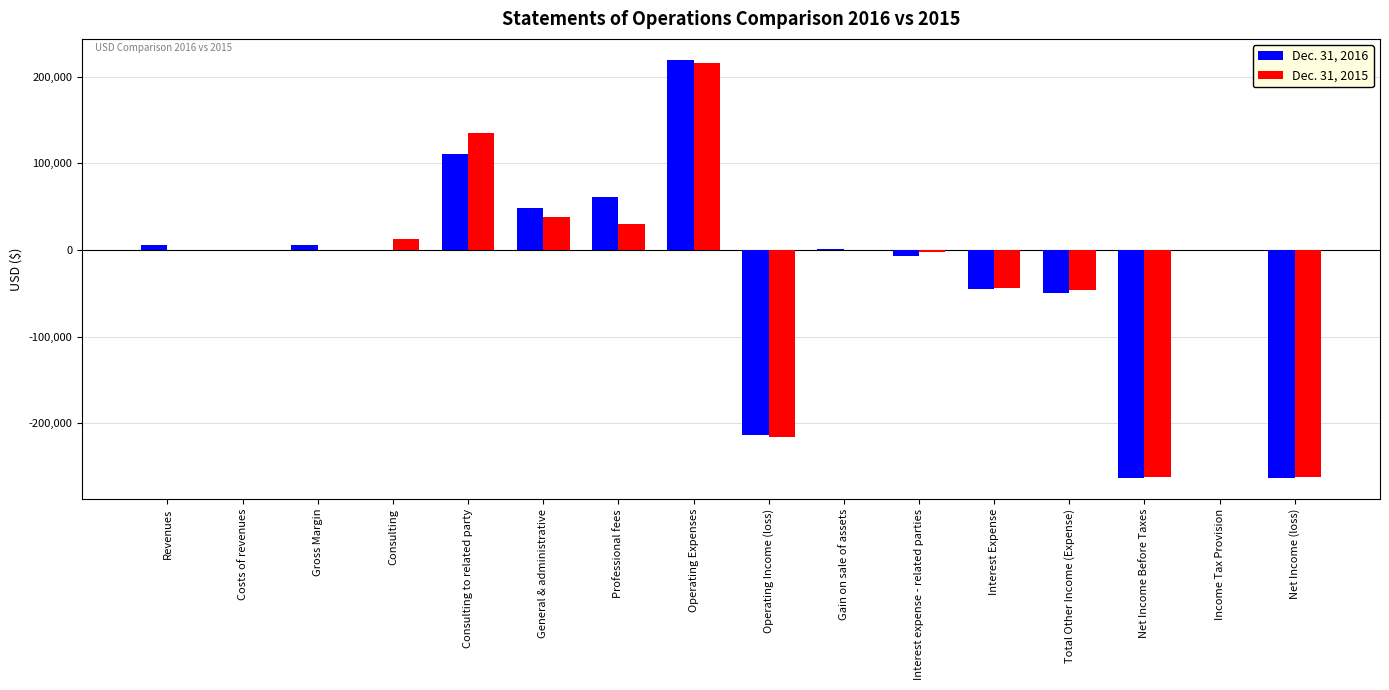

How many data points does each series have?

16